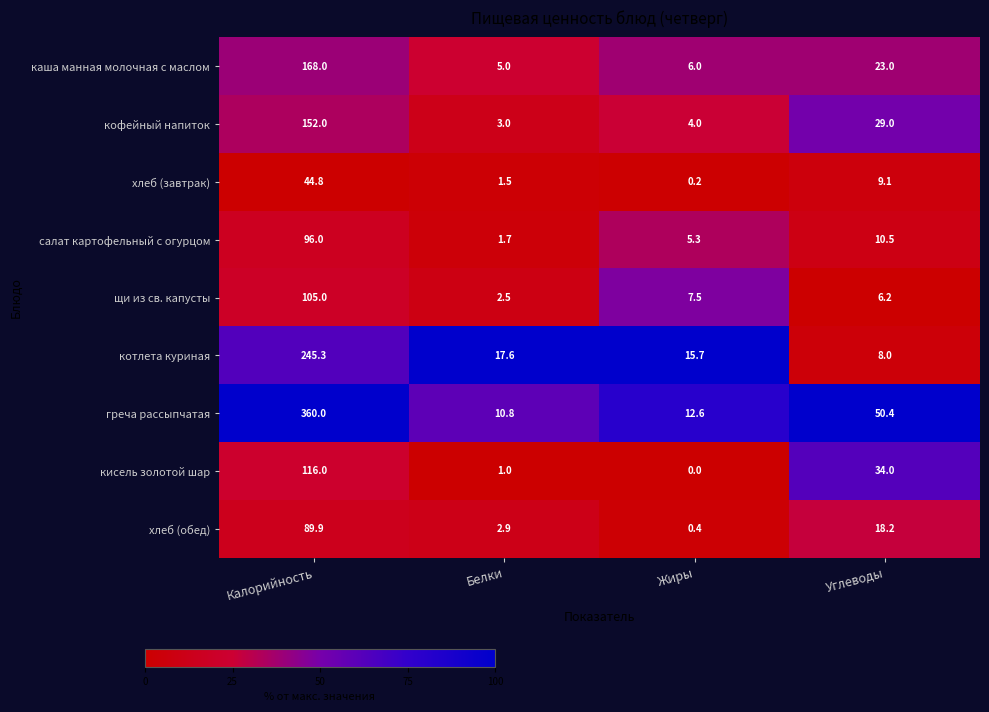

What is the difference between the second highest and second lowest values in the каша манная молочная с маслом series?

17.0